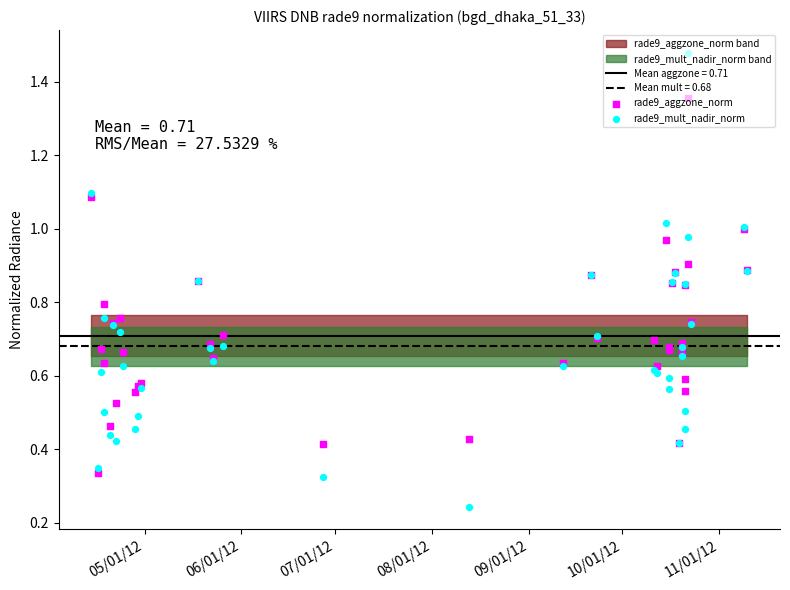

What are all the series names shown in the legend?

rade9_aggzone_norm, rade9_mult_nadir_norm